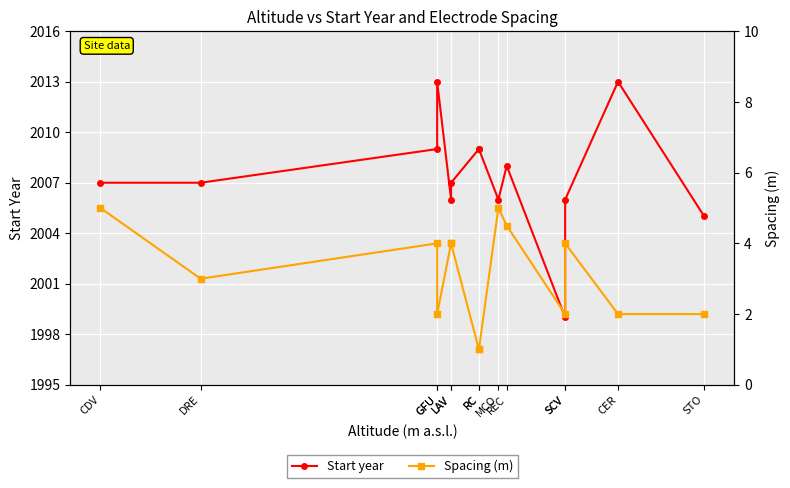

At how many categories does at least one series exceed 563?

14